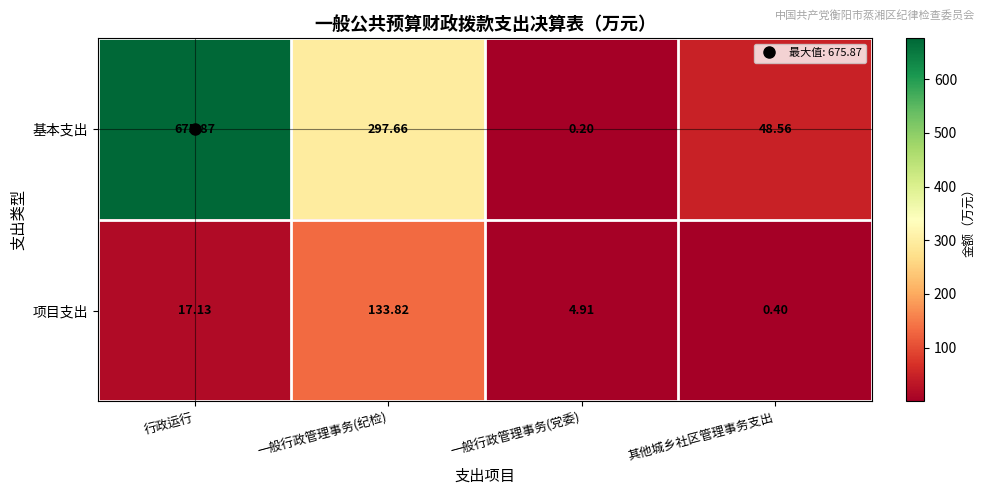

Between 一般行政管理事务(纪检) and 一般行政管理事务(党委), which series saw the biggest shift?

基本支出